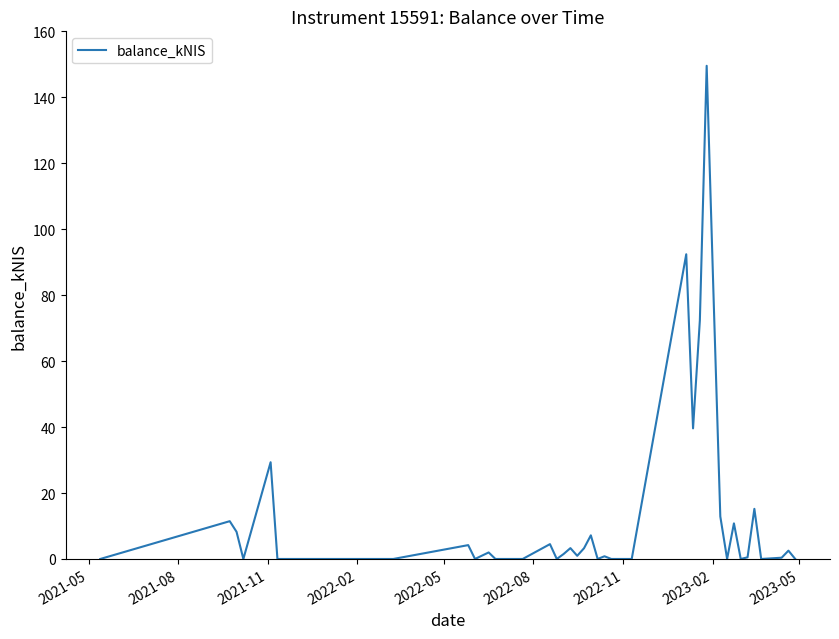

What is the maximum value shown in the chart?

149.6